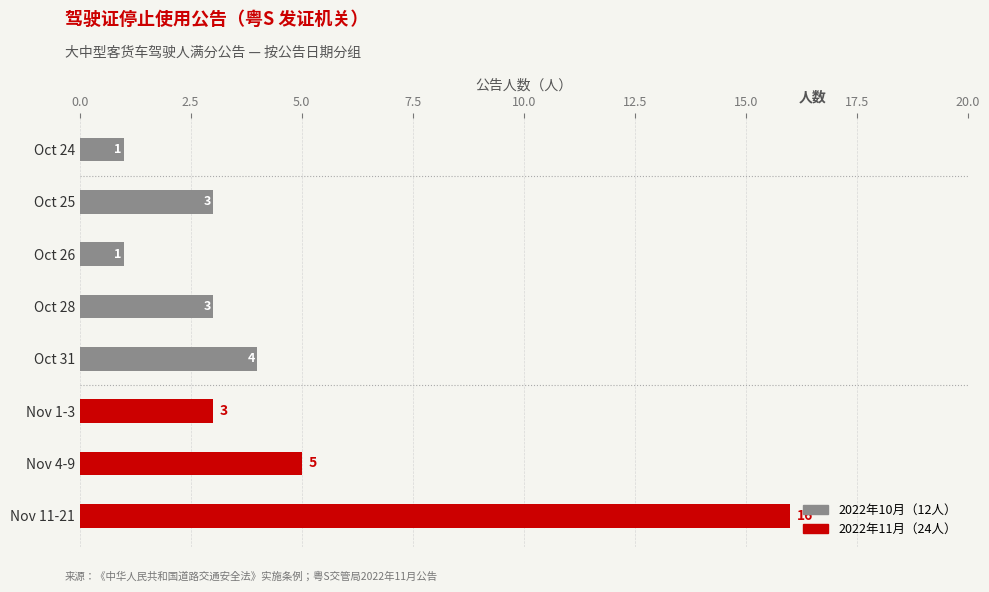

What is the total value across all series at Nov 11-21?

16